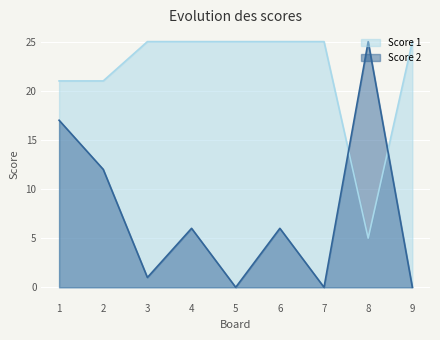

In Score 2, how many points are lower than both neighbors (excluding endpoints)?

3